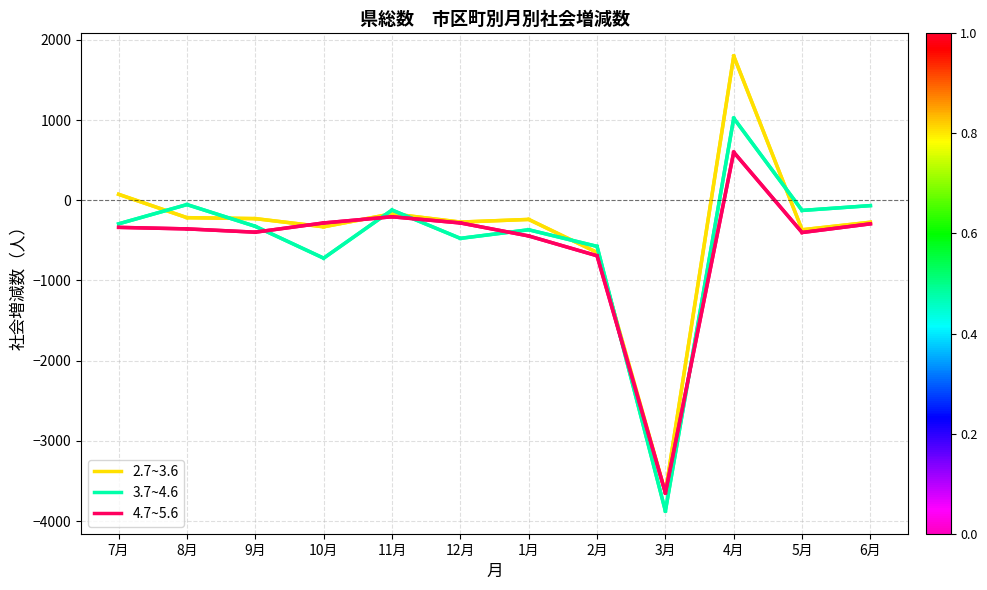

At which label does 2.7~3.6 first exceed -239?

7月